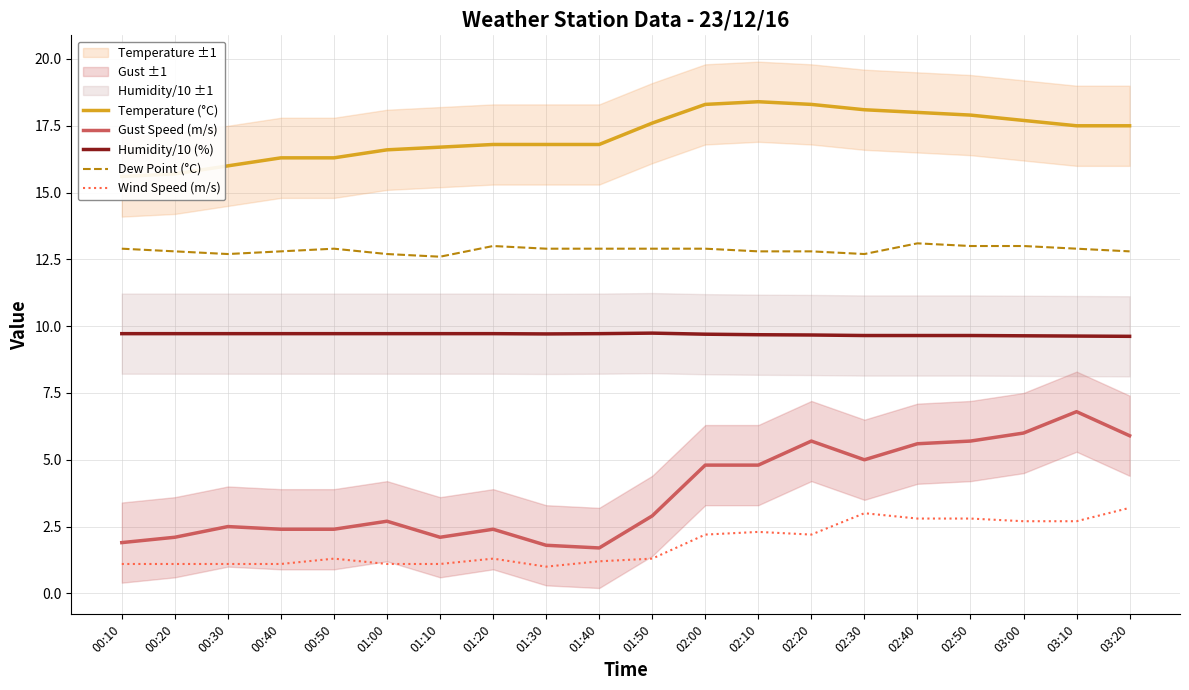

At which category does Wind Speed (m/s) reach its first local valley?

01:30